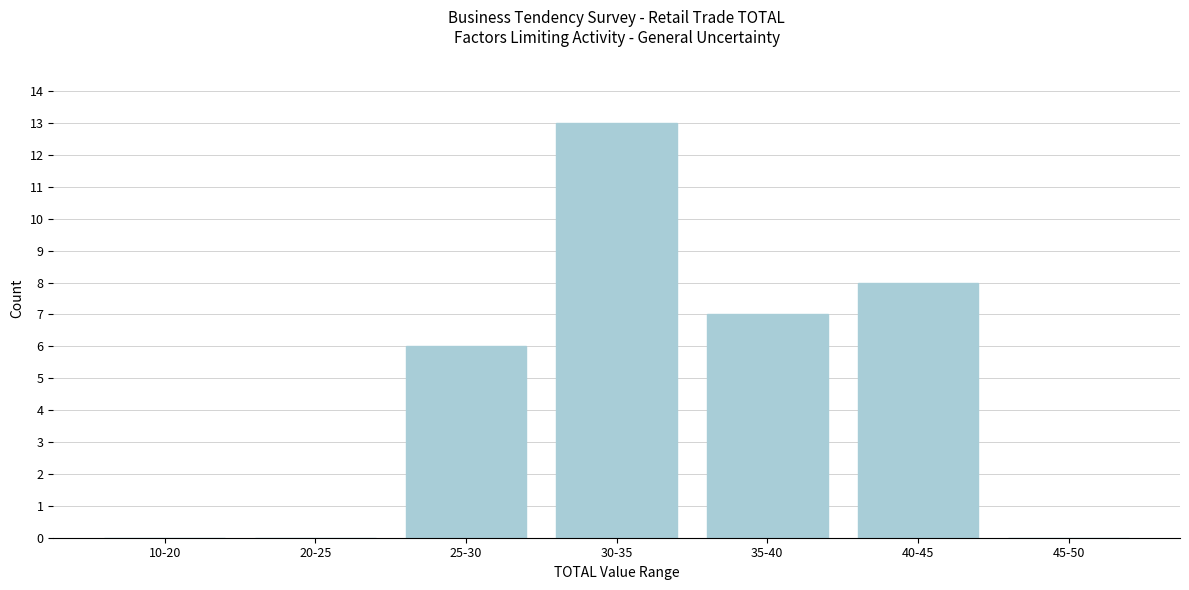

Reading left to right, what are all the values shown in this chart?

10-20=0	20-25=0	25-30=6	30-35=13	35-40=7	40-45=8	45-50=0